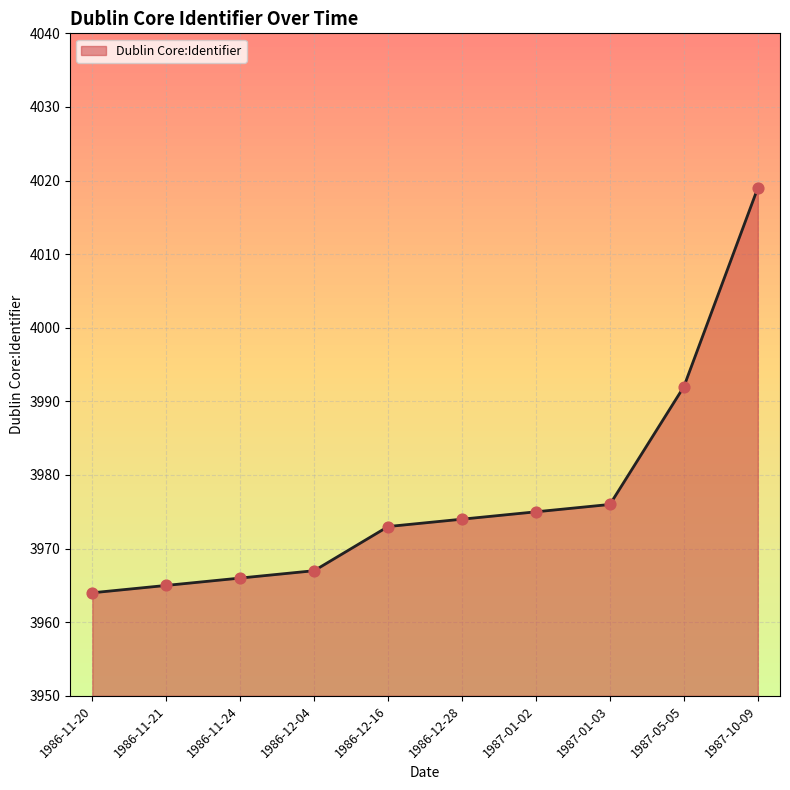

Between 1986-12-16 and 1987-10-09, which is larger?

1987-10-09